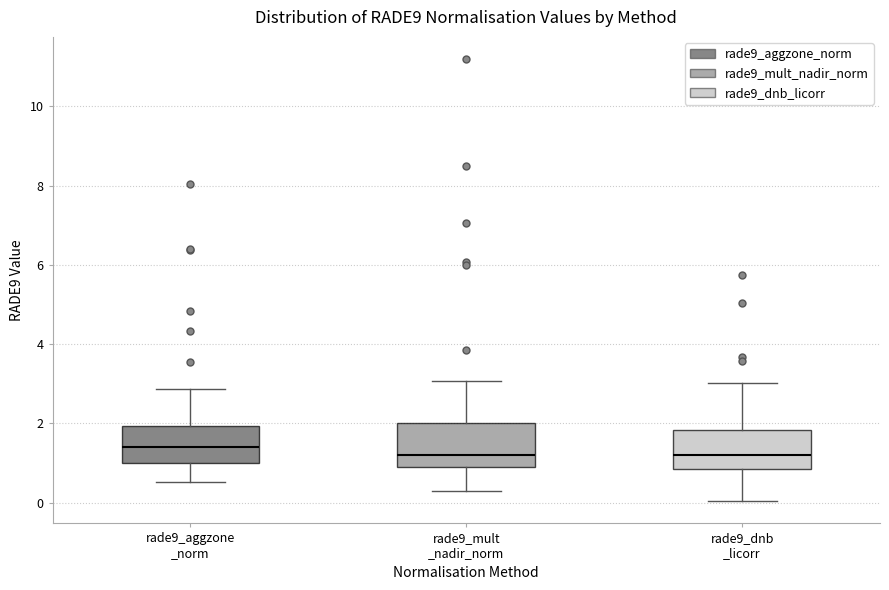

Where does the lower whisker of the box for rade9_dnb _licorr end on the y-axis? The values are not printed on the chart, so give them approximately, as read against the axis.

0.0